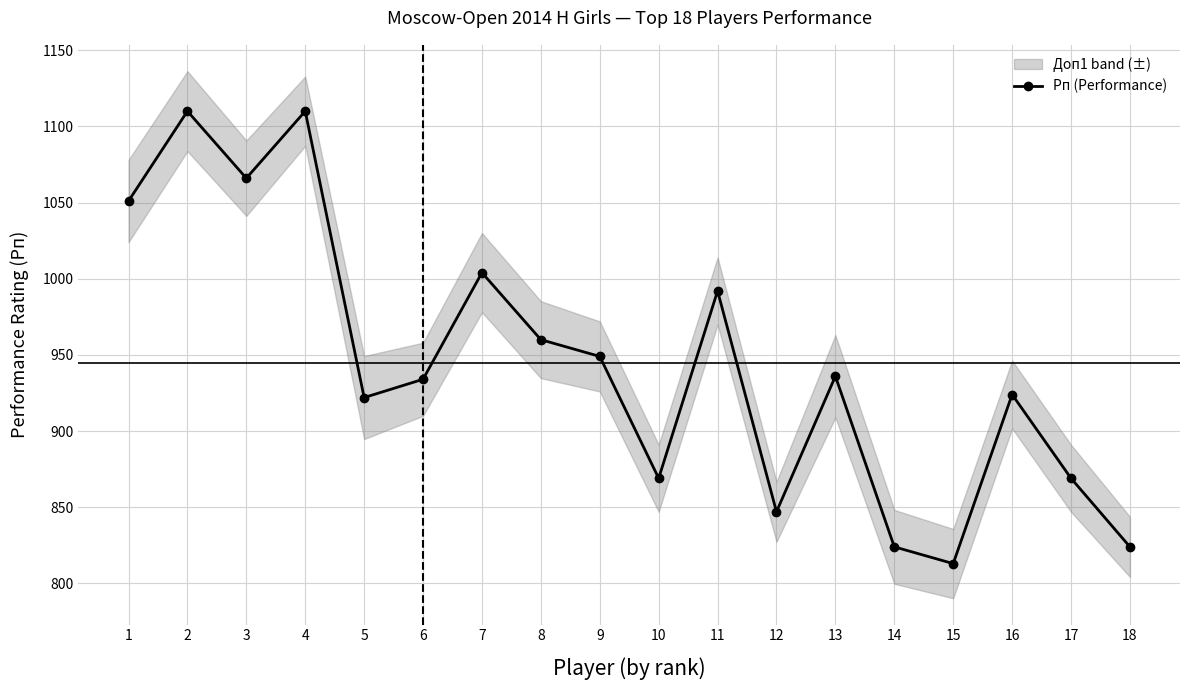

How many data points are above 936?

8